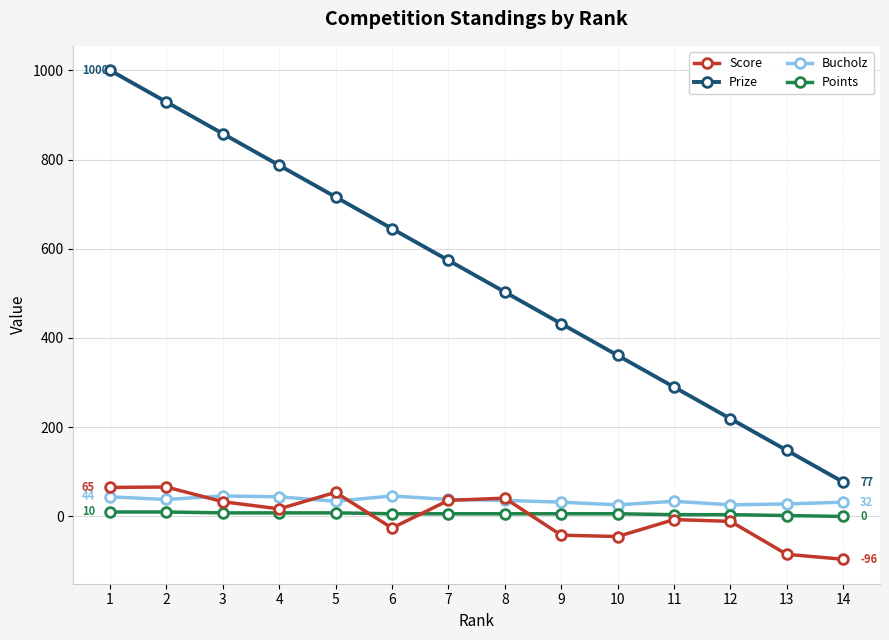

What are all the series names shown in the legend?

Score, Prize, Bucholz, Points